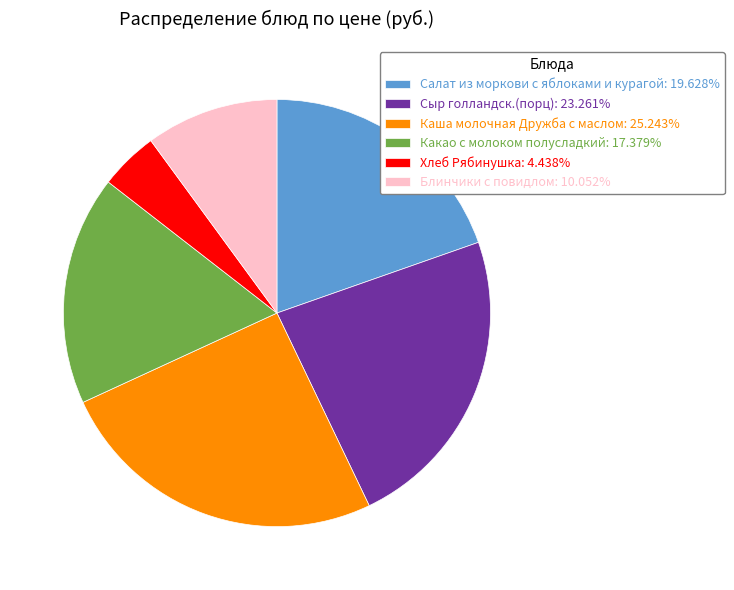

Do Салат из моркови с яблоками и курагой and Блинчики с повидлом together represent more than half of the pie?

No